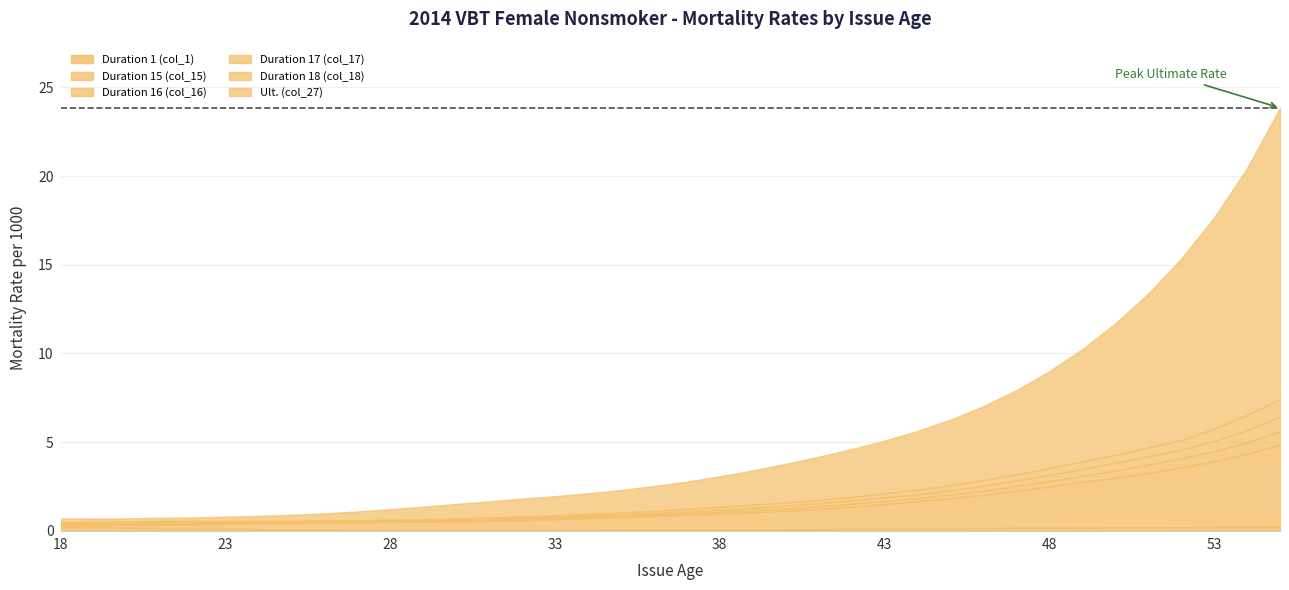

What is the spread (max minus min) of values at 18?

0.5